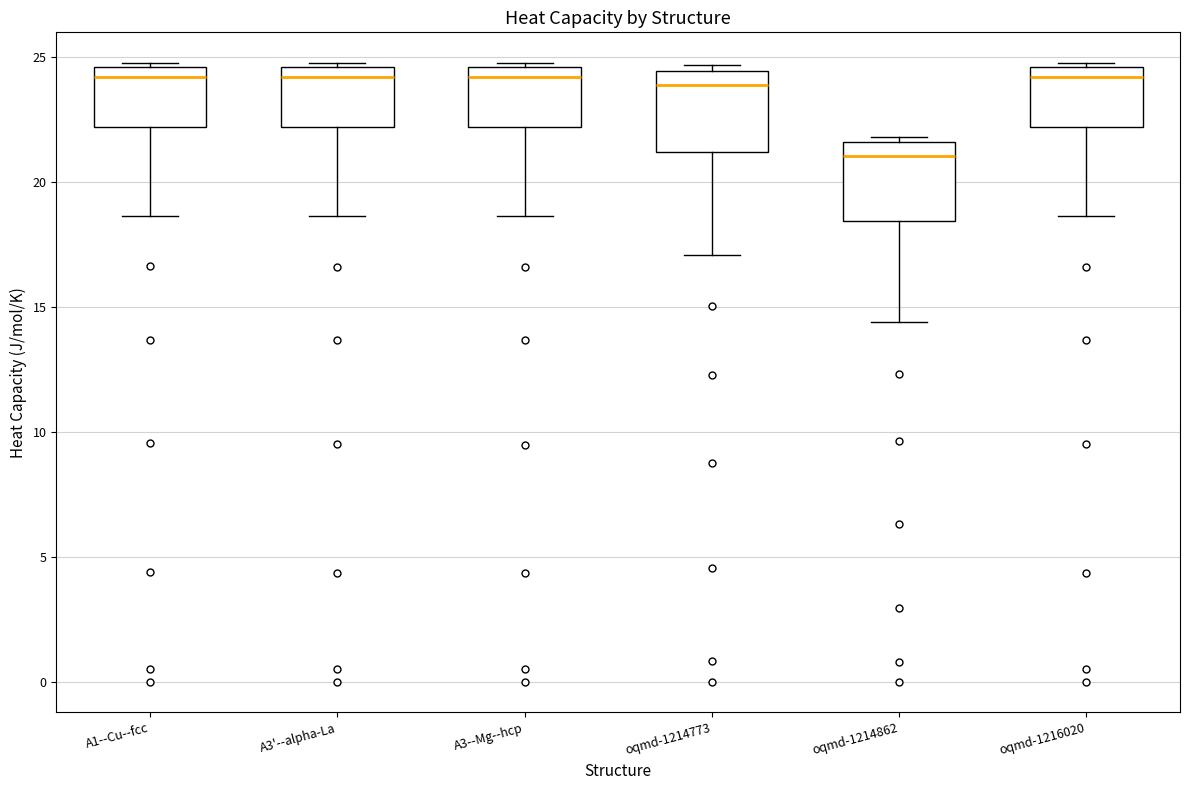

Where is the upper edge of the box for oqmd-1214862 on the y-axis? The values are not printed on the chart, so give them approximately, as read against the axis.

21.5